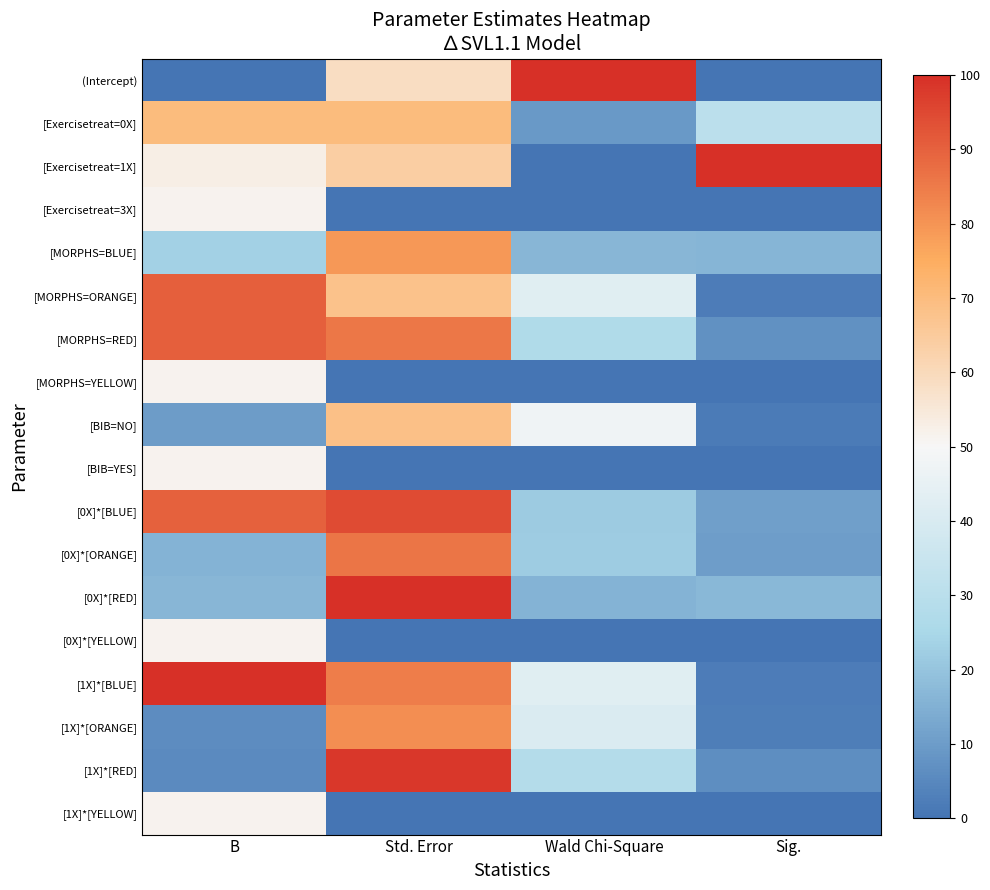

Reading right to left, list all the values displayed in this chart.

(Intercept): Sig.=0.0	Wald Chi-Square=100.0	Std. Error=58.7	B=0.0
[Exercisetreat=0X]: Sig.=30.6	Wald Chi-Square=9.2	Std. Error=70.0	B=70.0
[Exercisetreat=1X]: Sig.=100.0	Wald Chi-Square=0.1	Std. Error=64.0	B=52.9
[Exercisetreat=3X]: Sig.=0.0	Wald Chi-Square=0.0	Std. Error=0.0	B=51.4
[MORPHS=BLUE]: Sig.=16.2	Wald Chi-Square=16.6	Std. Error=78.9	B=23.3
[MORPHS=ORANGE]: Sig.=2.3	Wald Chi-Square=42.6	Std. Error=67.9	B=90.3
[MORPHS=RED]: Sig.=7.2	Wald Chi-Square=26.9	Std. Error=85.6	B=90.3
[MORPHS=YELLOW]: Sig.=0.0	Wald Chi-Square=0.0	Std. Error=0.0	B=51.4
[BIB=NO]: Sig.=1.6	Wald Chi-Square=47.4	Std. Error=68.7	B=10.0
[BIB=YES]: Sig.=0.0	Wald Chi-Square=0.0	Std. Error=0.0	B=51.4
[0X]*[BLUE]: Sig.=10.6	Wald Chi-Square=21.8	Std. Error=94.3	B=90.0
[0X]*[ORANGE]: Sig.=10.3	Wald Chi-Square=22.2	Std. Error=86.2	B=15.8
[0X]*[RED]: Sig.=17.2	Wald Chi-Square=15.9	Std. Error=100.0	B=16.5
[0X]*[YELLOW]: Sig.=0.0	Wald Chi-Square=0.0	Std. Error=0.0	B=51.4
[1X]*[BLUE]: Sig.=2.2	Wald Chi-Square=42.9	Std. Error=84.7	B=100.0
[1X]*[ORANGE]: Sig.=2.6	Wald Chi-Square=40.7	Std. Error=80.9	B=6.2
[1X]*[RED]: Sig.=6.5	Wald Chi-Square=28.2	Std. Error=98.4	B=5.7
[1X]*[YELLOW]: Sig.=0.0	Wald Chi-Square=0.0	Std. Error=0.0	B=51.4